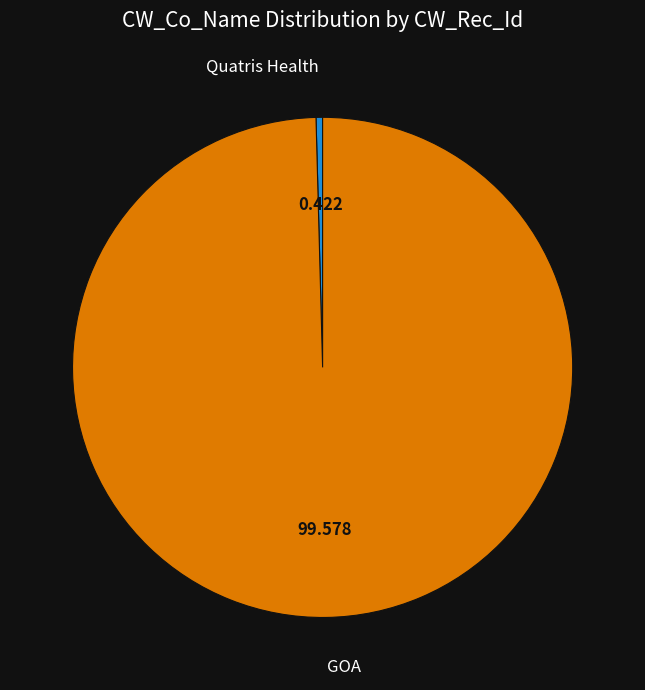

Is there a majority slice in this chart?

Yes